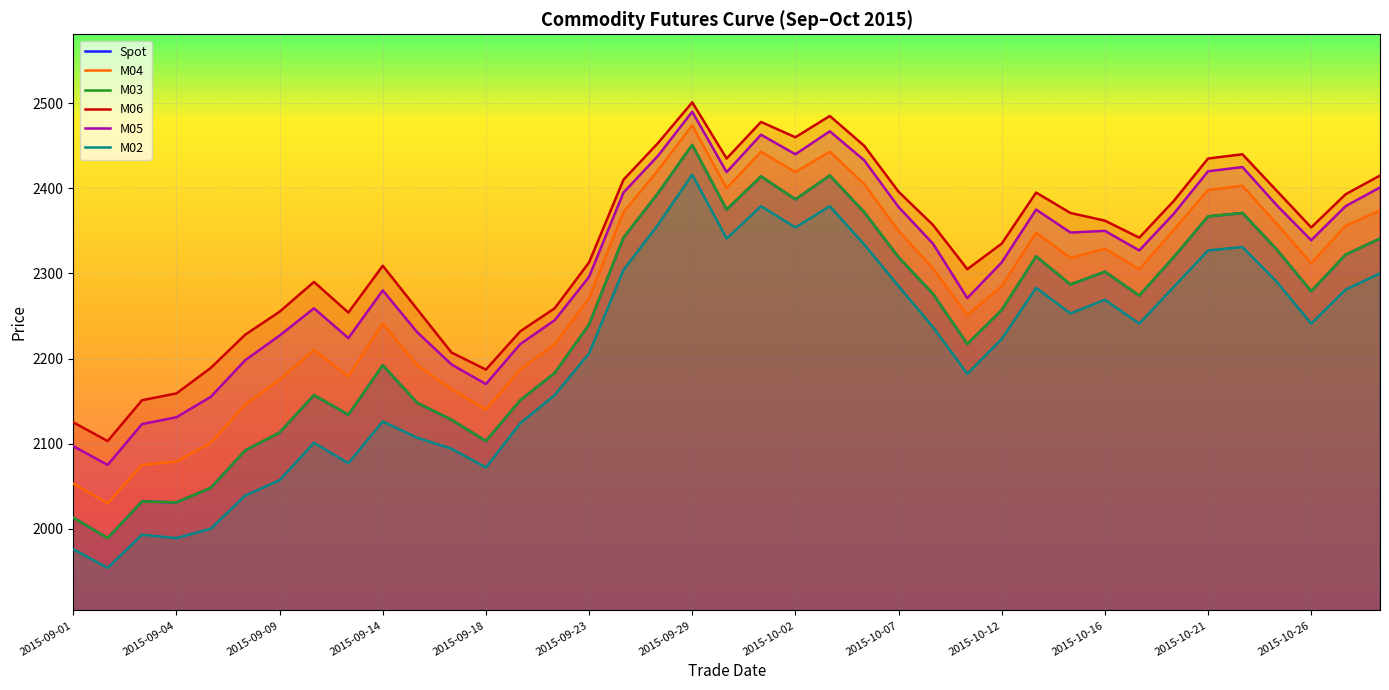

Reading left to right, list all the values displayed in this chart.

Spot: 2013	1989	2032	2031	2048	2092	2113	2157	2134	2192	2148	2128	2103	2151	2183	2240	2342	2394	2451	2375	2414	2387	2415	2372	2319	2276	2217	2257	2320	2287	2302	2274	2319	2367	2371	2328	2279	2322	2341
M04: 2053	2030	2075	2079	2101	2146	2175	2210	2179	2241	2192	2164	2140	2187	2217	2271	2372	2421	2474	2400	2443	2419	2443	2405	2350	2306	2251	2285	2348	2318	2329	2305	2351	2398	2403	2358	2312	2356	2374
M03: 2013	1989	2032	2031	2048	2092	2113	2157	2134	2192	2148	2128	2103	2151	2183	2240	2342	2394	2451	2375	2414	2387	2415	2372	2319	2276	2217	2257	2320	2287	2302	2274	2319	2367	2371	2328	2279	2322	2341
M06: 2125	2103	2151	2159	2189	2228	2255	2290	2254	2309	2258	2207	2187	2232	2259	2313	2410	2453	2501	2435	2478	2460	2485	2450	2396	2357	2305	2335	2395	2371	2362	2342	2385	2435	2440	2397	2354	2393	2415
M05: 2097	2075	2123	2131	2155	2198	2227	2259	2224	2280	2231	2193	2170	2217	2245	2296	2395	2438	2490	2419	2463	2440	2467	2433	2378	2335	2271	2313	2375	2348	2350	2327	2370	2420	2425	2380	2339	2379	2401
M02: 1976	1954	1993	1989	2000	2039	2057	2101	2077	2126	2107	2094	2072	2124	2157	2206	2304	2357	2416	2341	2379	2354	2379	2334	2285	2237	2182	2223	2283	2253	2269	2241	2284	2327	2331	2290	2241	2281	2300